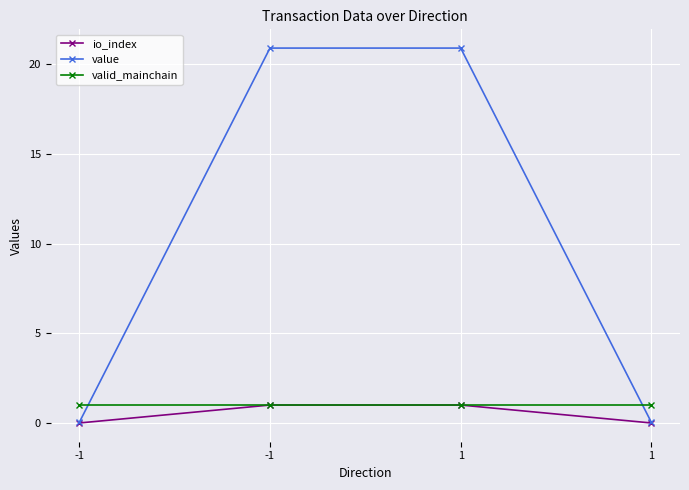

How many data points in value are less than 20?

2